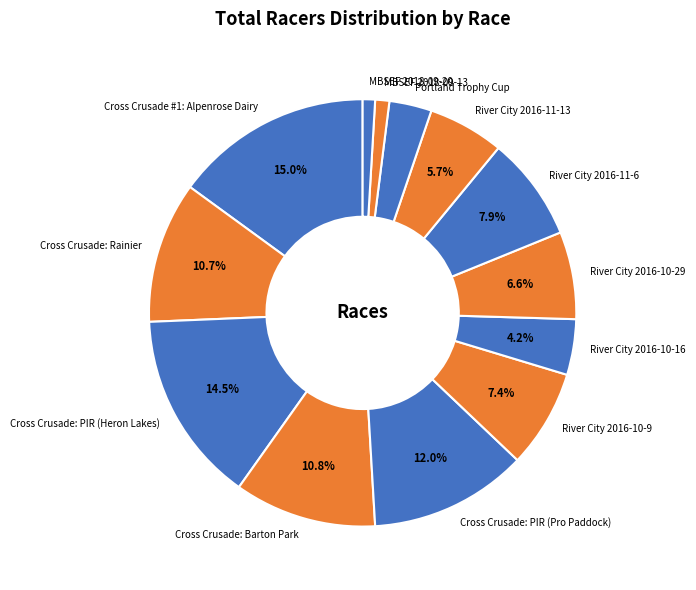

Combined, what portion of the pie is River City 2016-10-16 and River City 2016-11-6?

12.1%